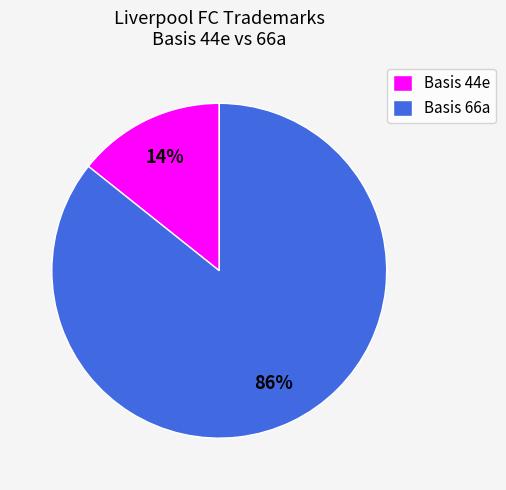

What is the largest slice in the pie chart?

Basis 66a